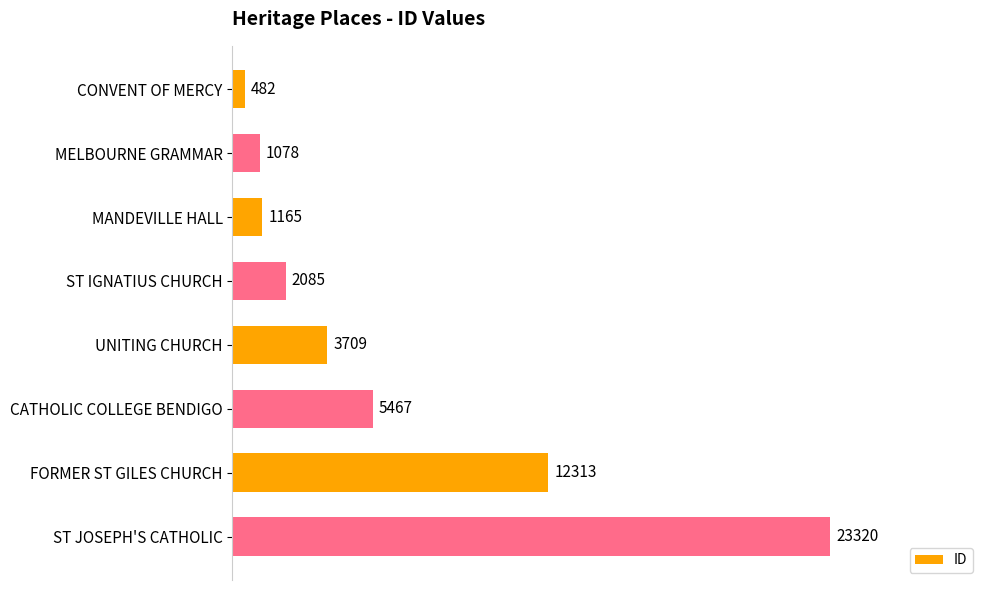

Reading bottom to top, list all the values displayed in this chart.

23320	12313	5467	3709	2085	1165	1078	482